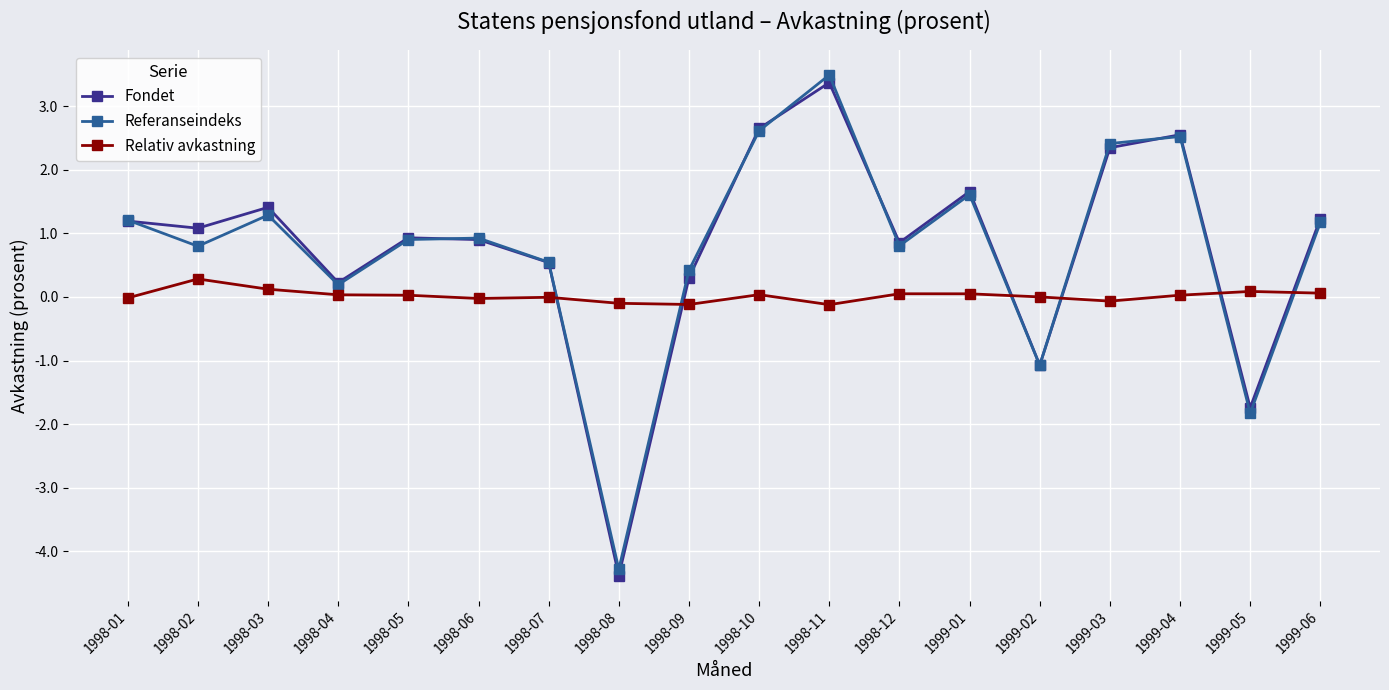

True or false: Referanseindeks and Relativ avkastning cross at least once.

True